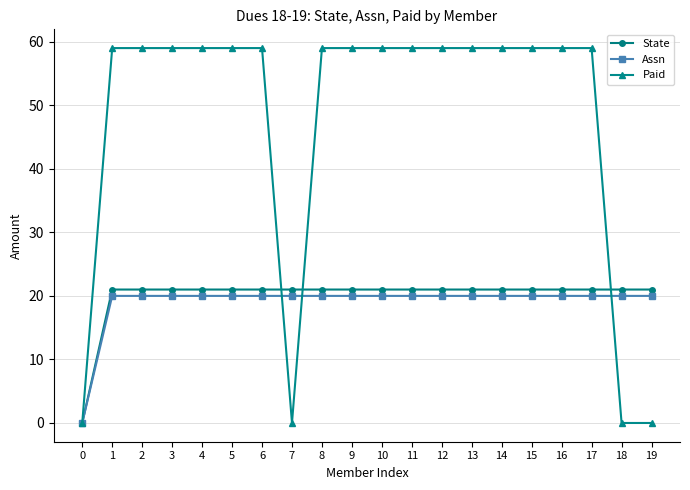

The value of Assn at 12 is 20. True or false?

True